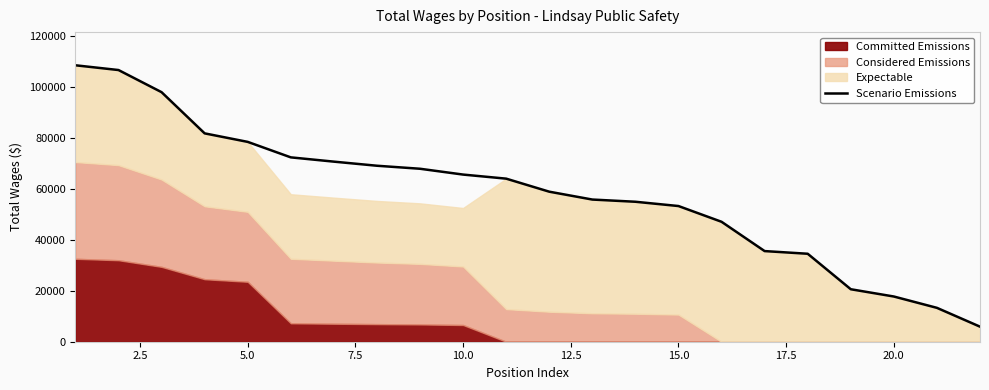

What is the lowest value of the Scenario Emissions series?

5908